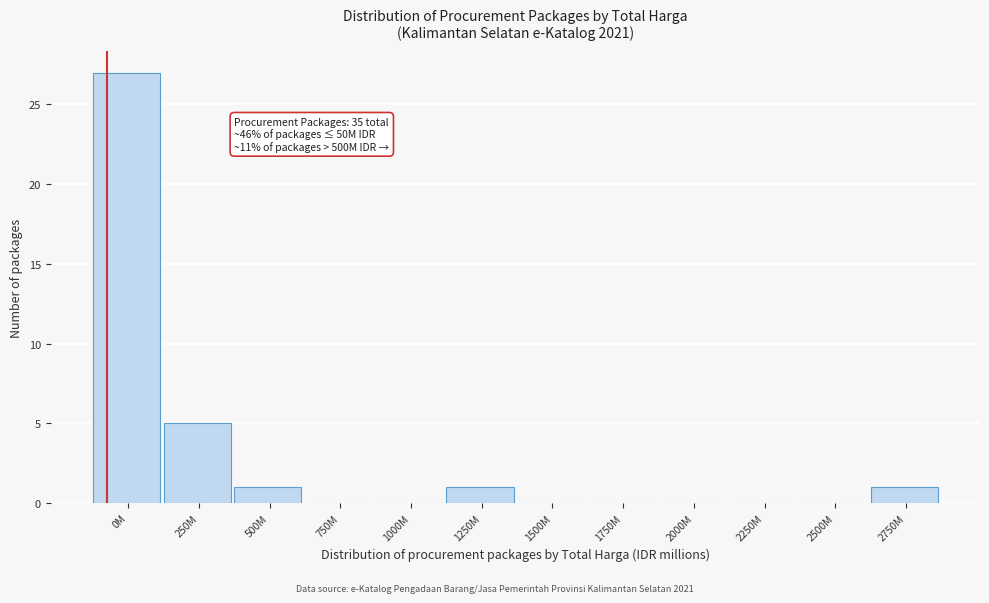

Reading left to right, transcribe all the data shown in this chart.

0M=27	250M=5	500M=1	750M=0	1000M=0	1250M=1	1500M=0	1750M=0	2000M=0	2250M=0	2500M=0	2750M=1